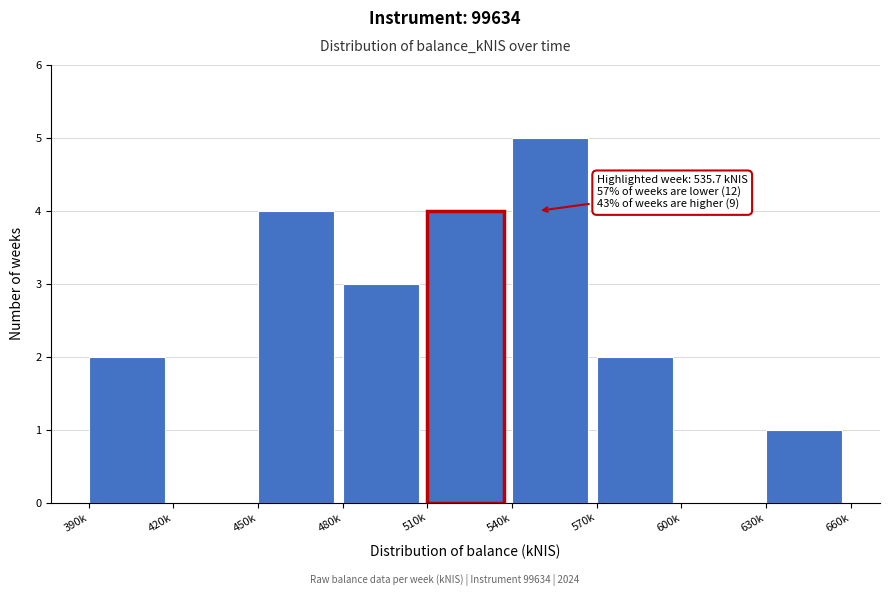

Reading right to left, what are all the values shown in this chart?

630k=1	600k=0	570k=2	540k=5	510k=4	480k=3	450k=4	420k=0	390k=2